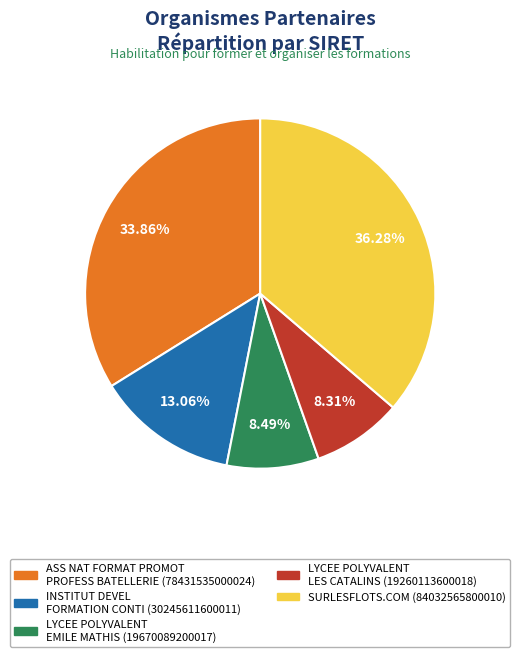

To the nearest percent, what percentage of the pie is ASS NAT FORMAT PROMOT PROFESS BATELLERIE?

34%